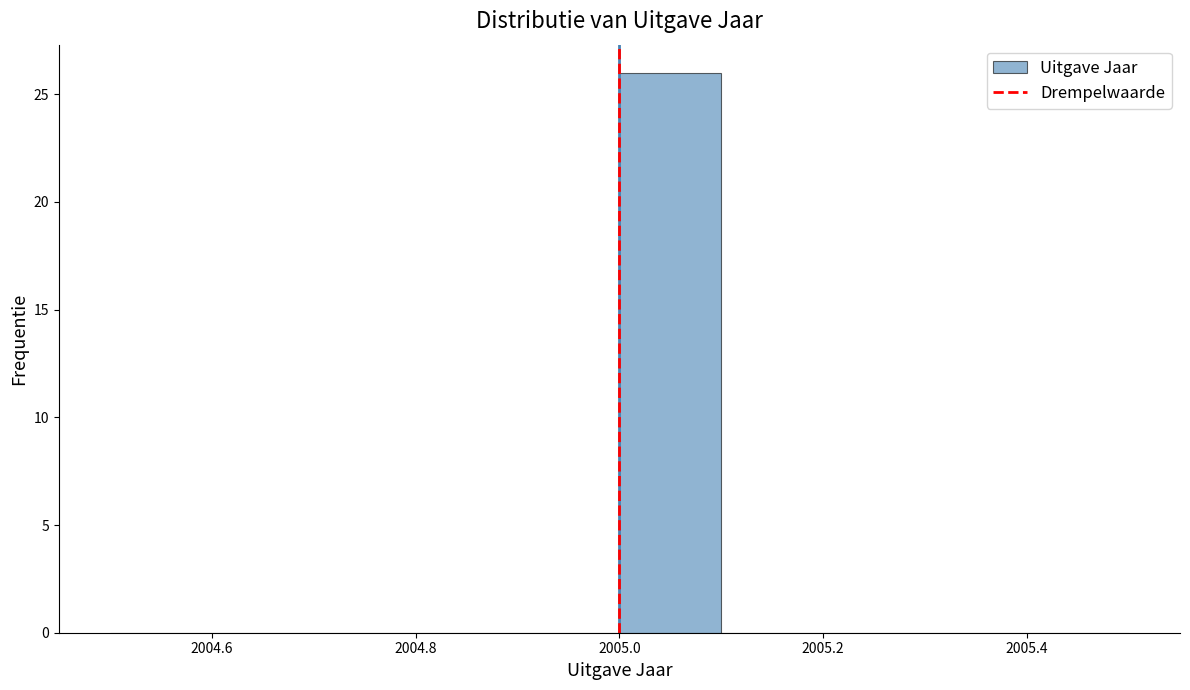

What is the height of the bar covering 2005.0 to 2005.1 on the x-axis? The values are not printed on the chart, so give them approximately, as read against the axis.

26